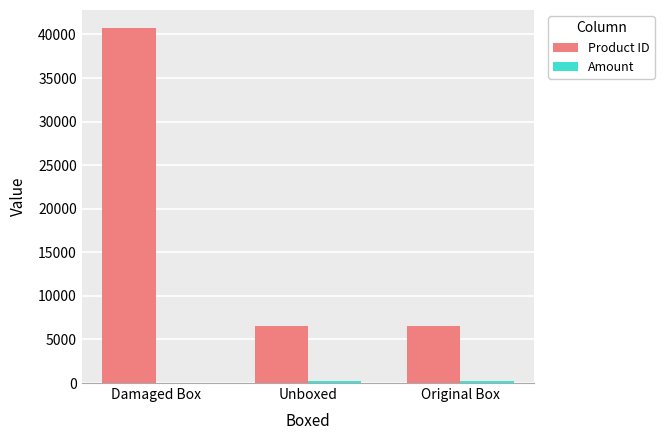

Where is Product ID nearest to the value 23662?

Original Box